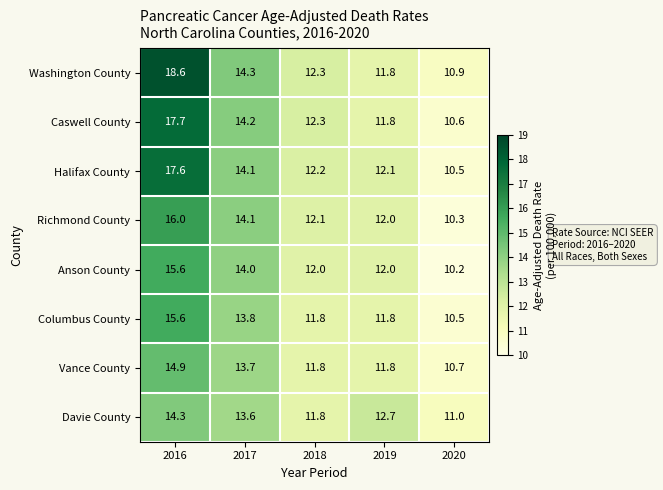

At how many categories does at least one series exceed 12?

4